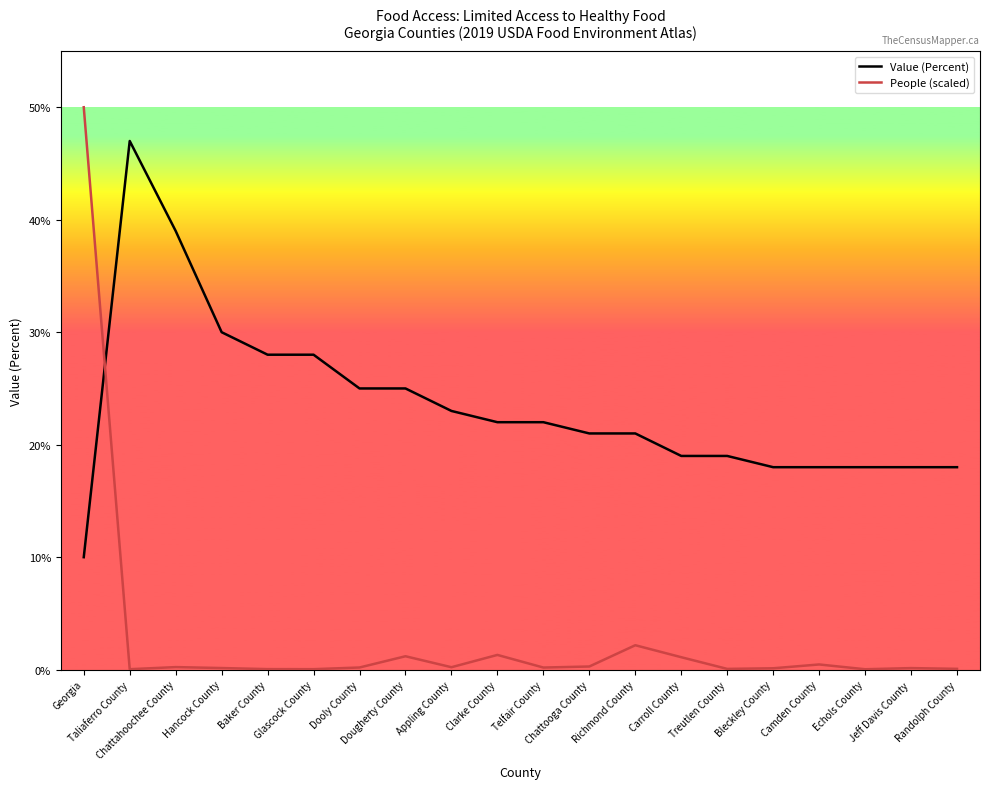

At which category does the chart reach its peak across all series?

Georgia